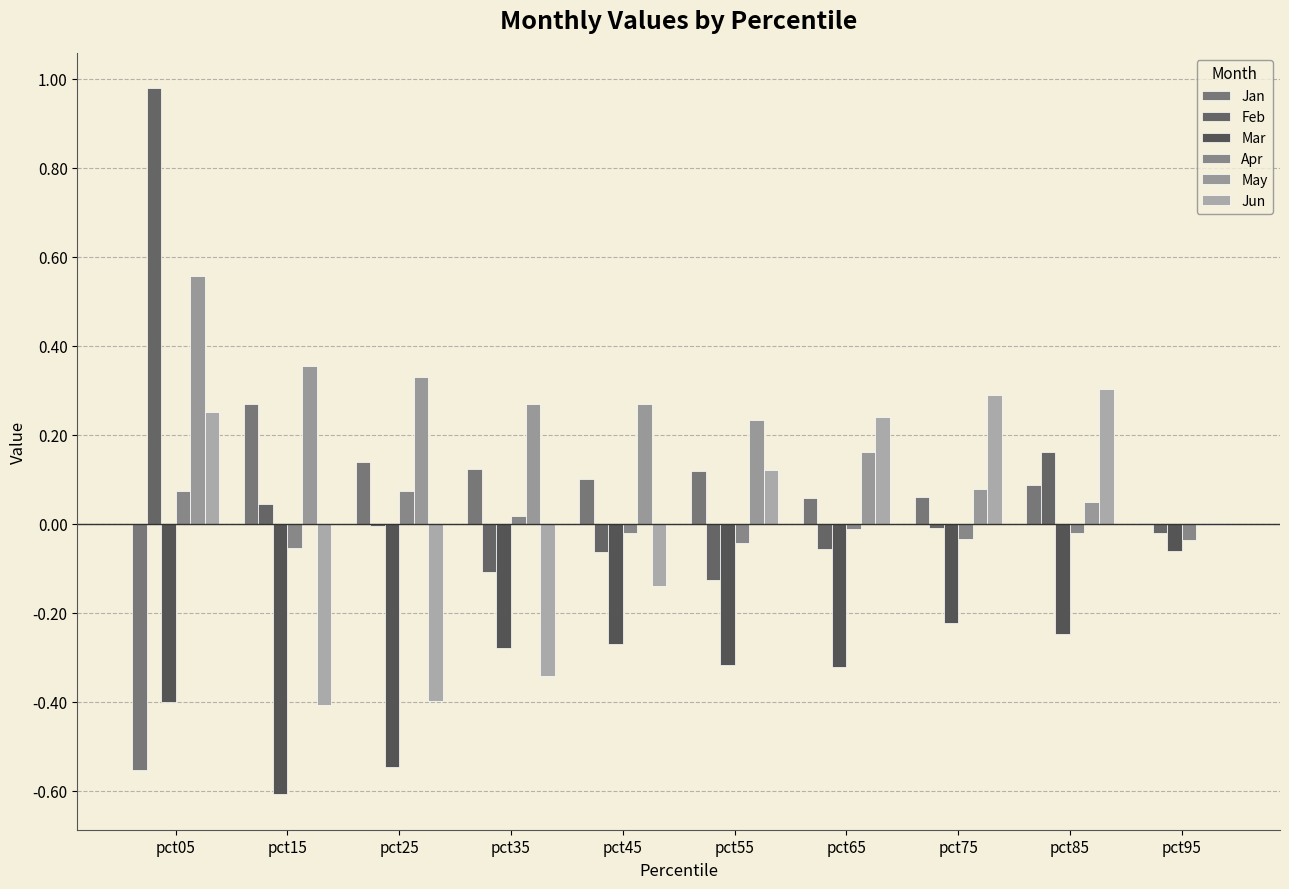

Which category has the highest value across all series?

pct05